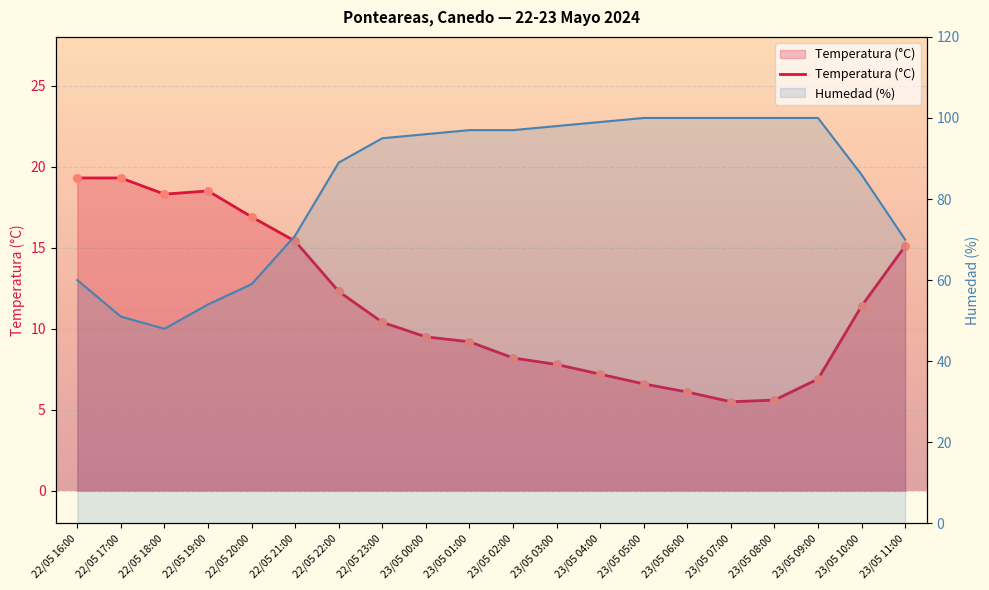

Which series reaches the maximum Y coordinate?

Humedad (%)